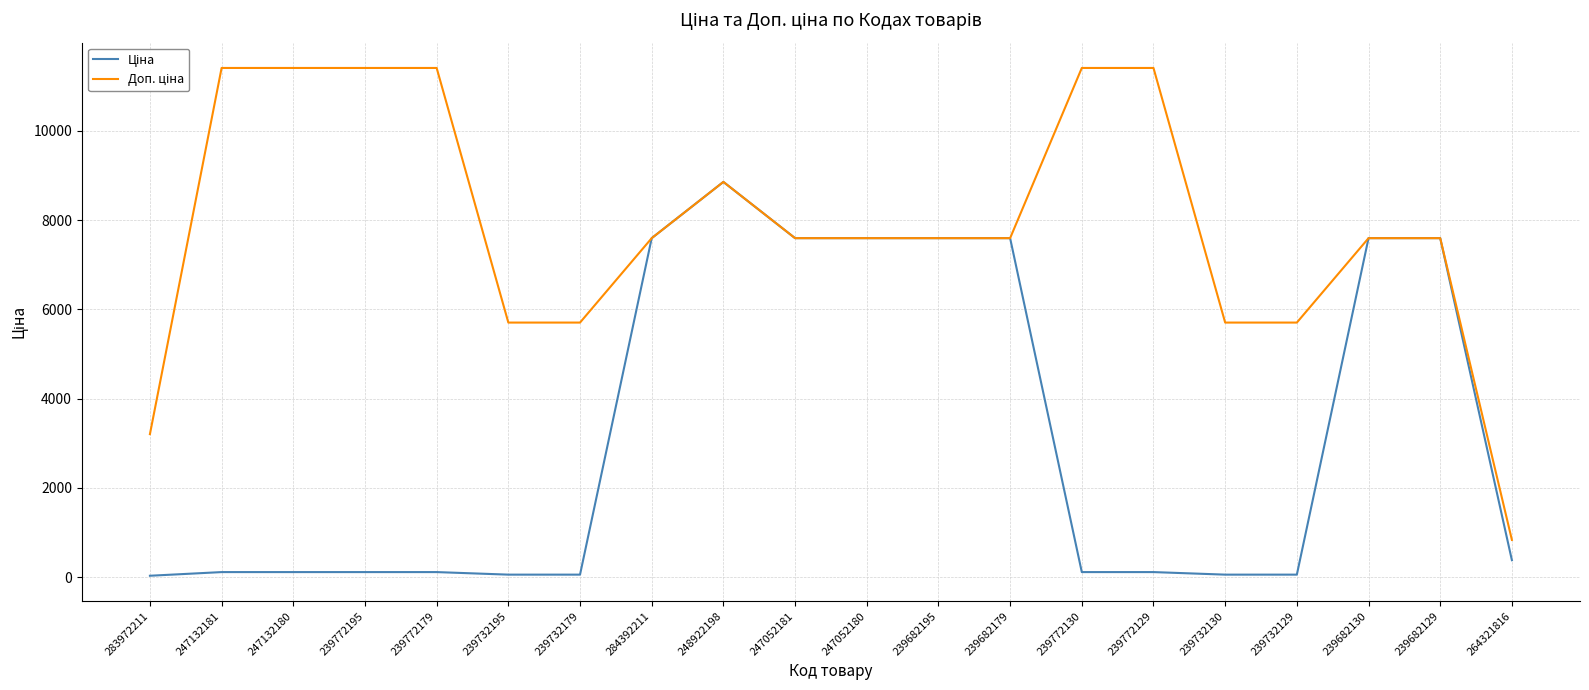

At which category is the sum across all series the highest?

248922198